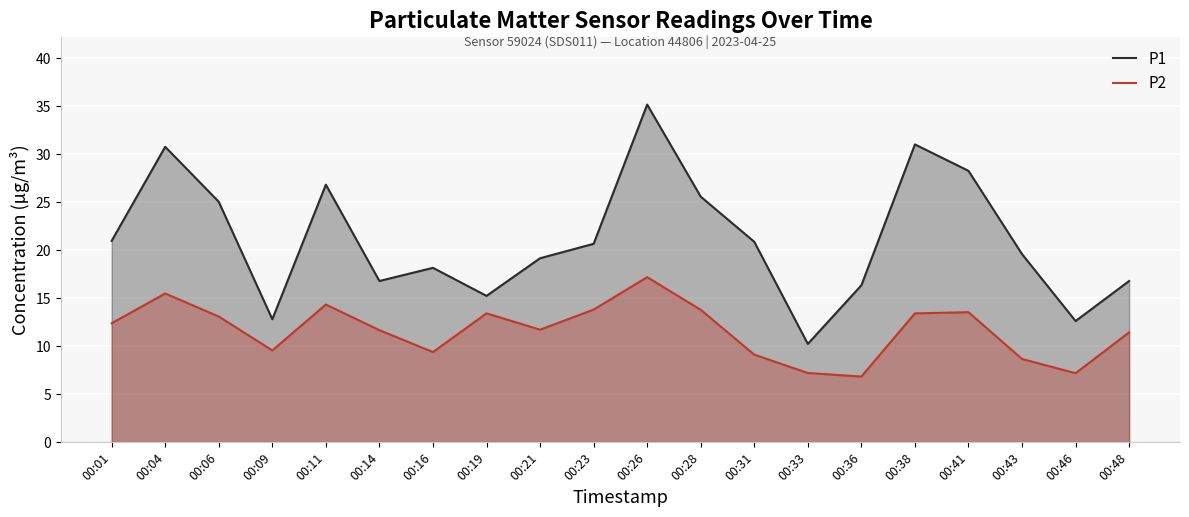

What is the sum of the P1 values at 00:04 and 00:06?

55.8